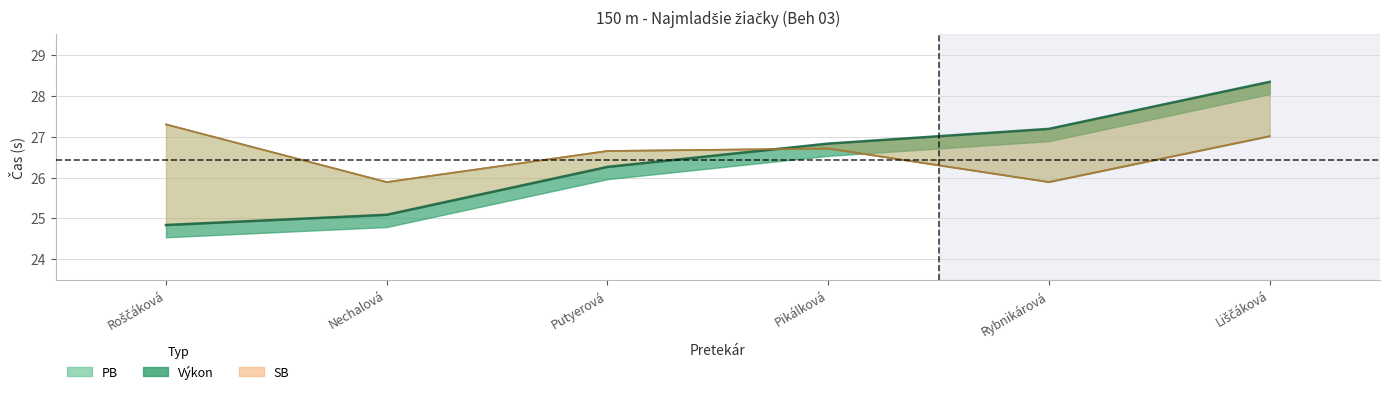

How many values in the SB series exceed 26?

4